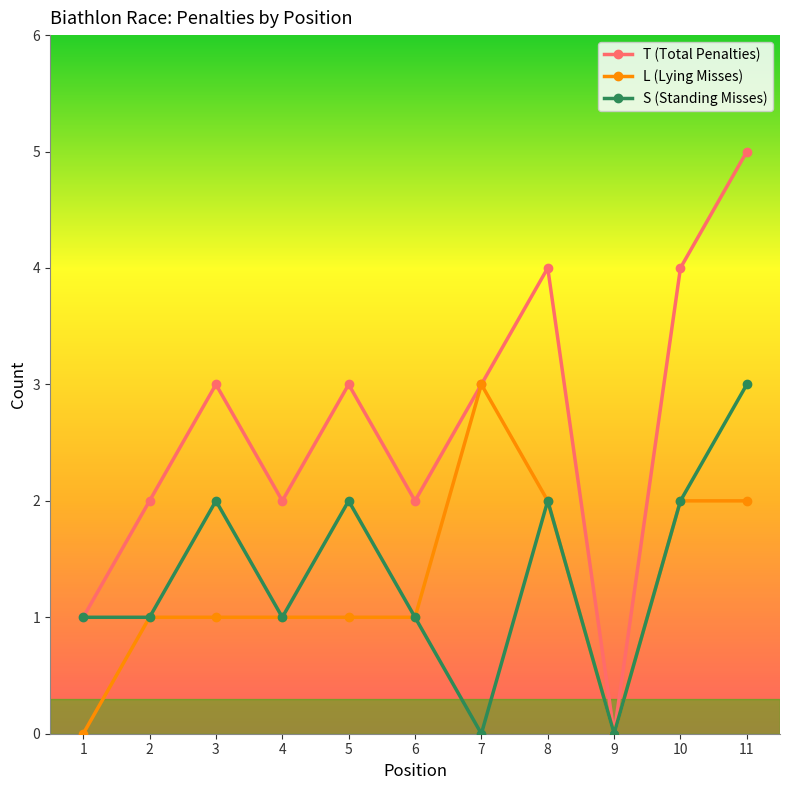

At which category is the sum across all series the highest?

11